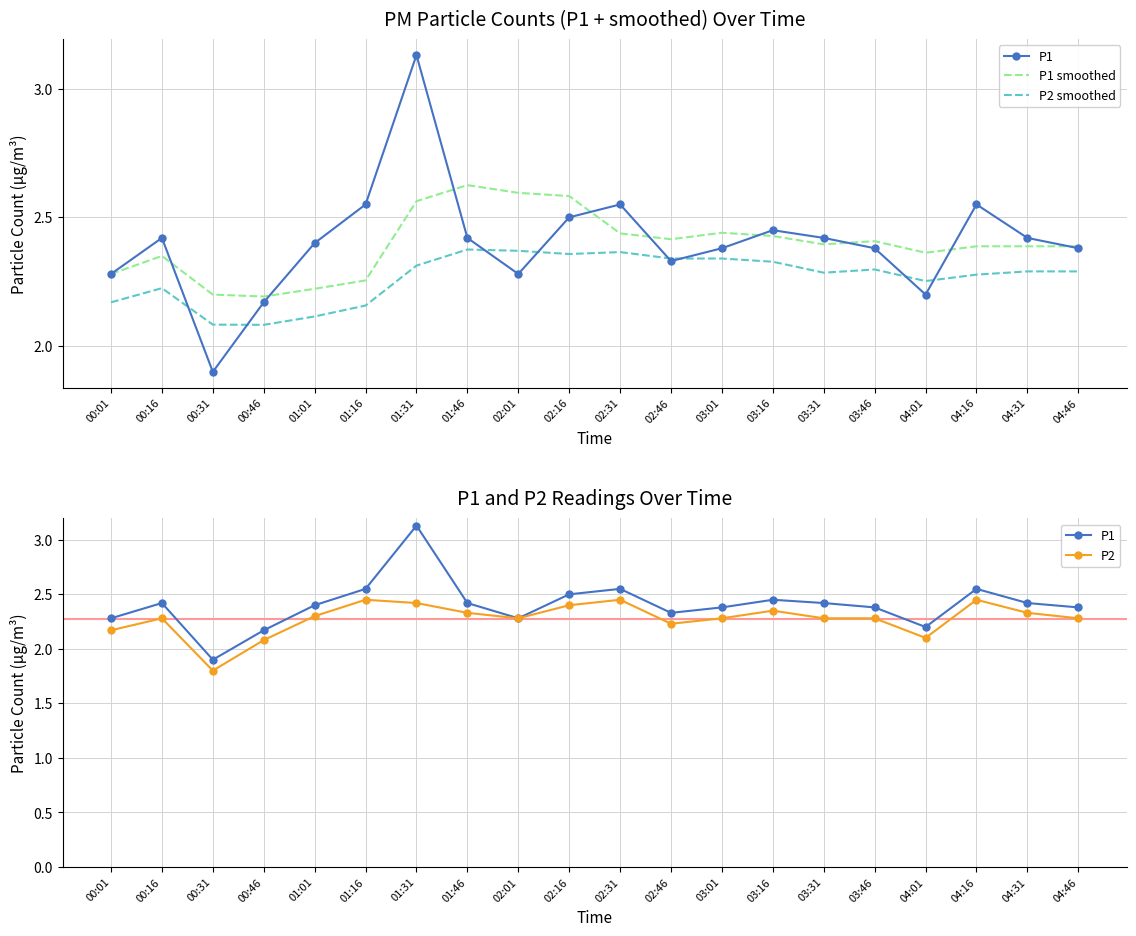

What is the label of the 18th point from the right?

00:31